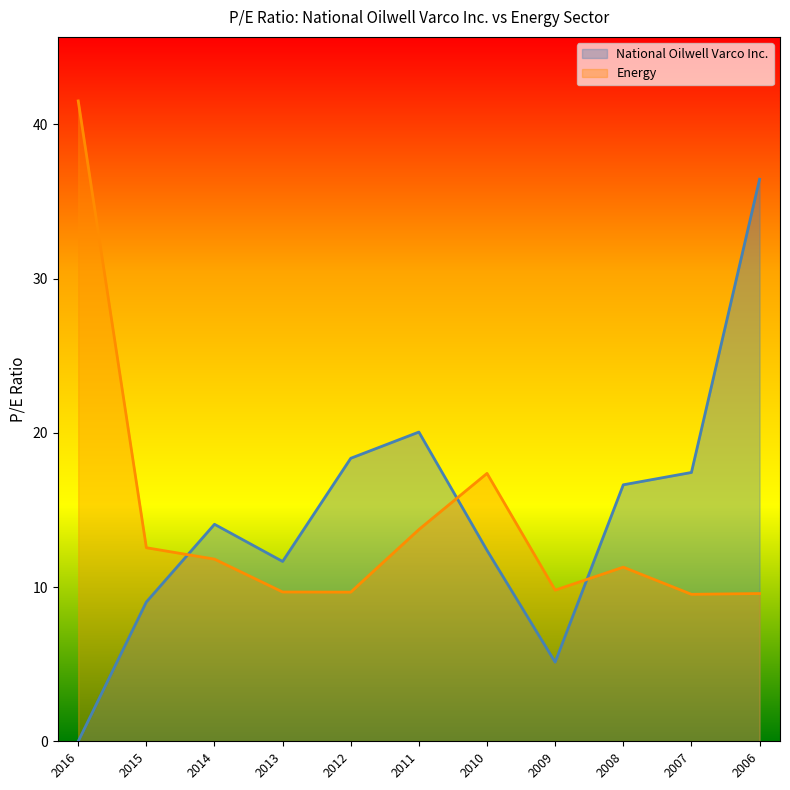

What are all the series names shown in the legend?

National Oilwell Varco Inc., Energy